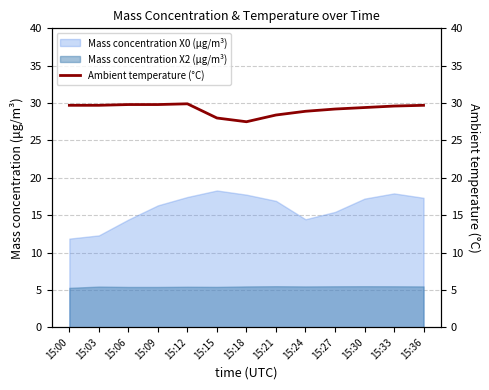

What is the highest value of the Mass concentration X0 (μg/m³) series?

18.3